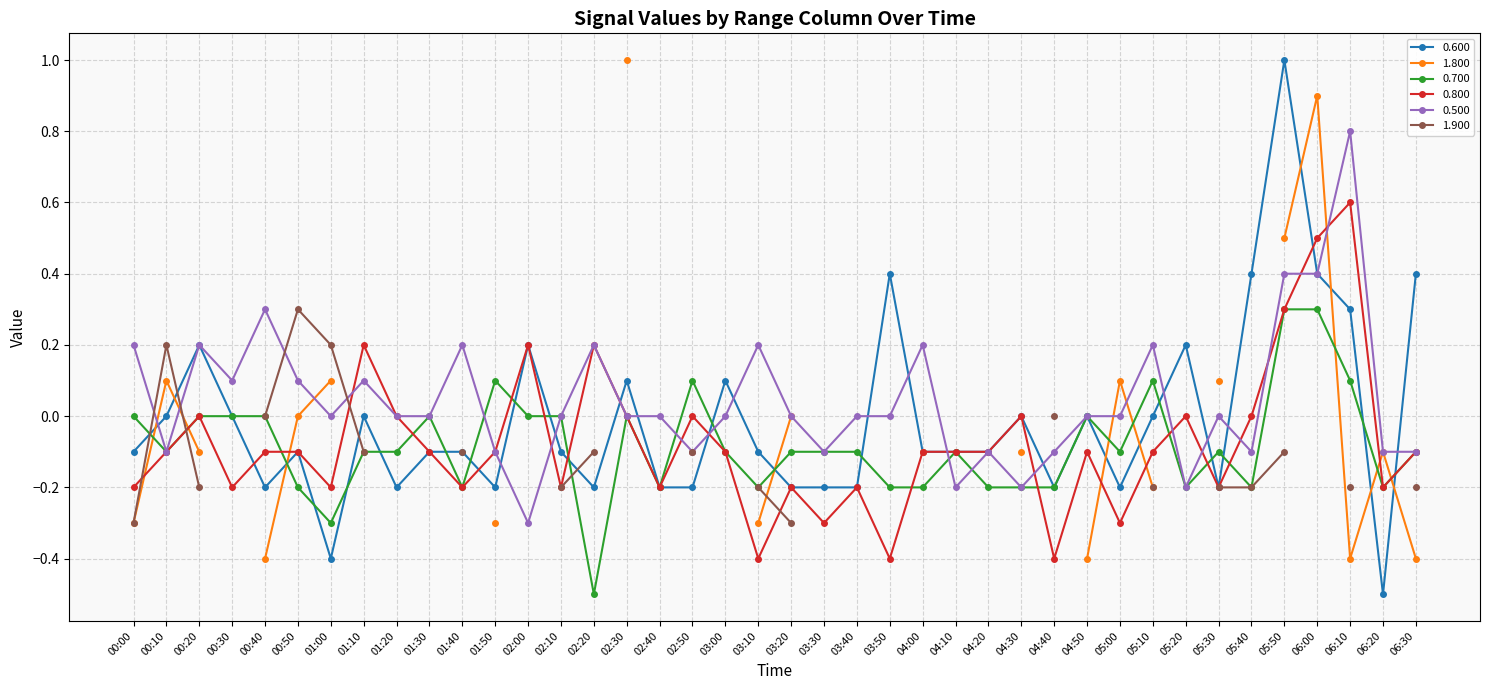

Where do 0.600 and 0.700 first cross each other?

00:00 and 00:10